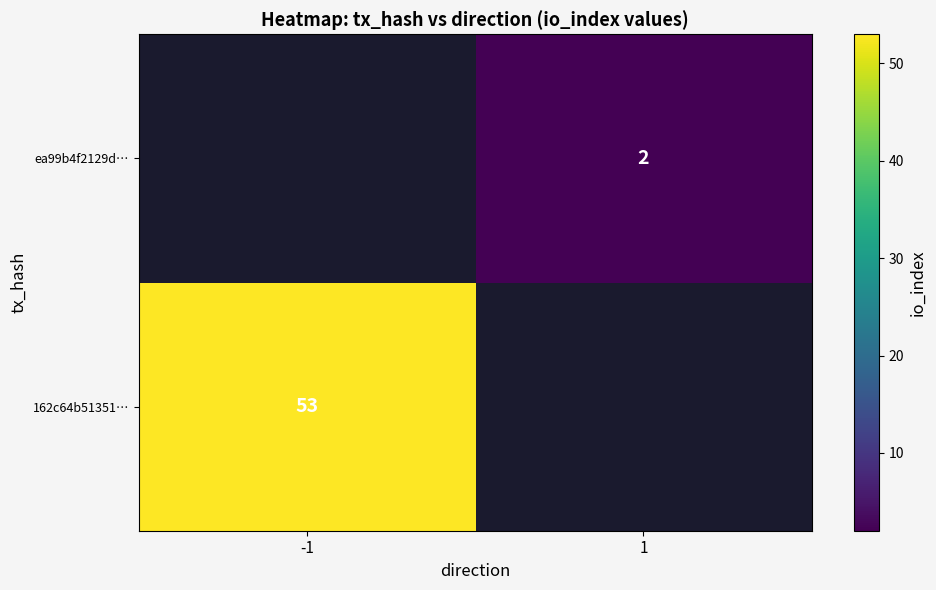

What is the maximum value shown in the chart?

53.0